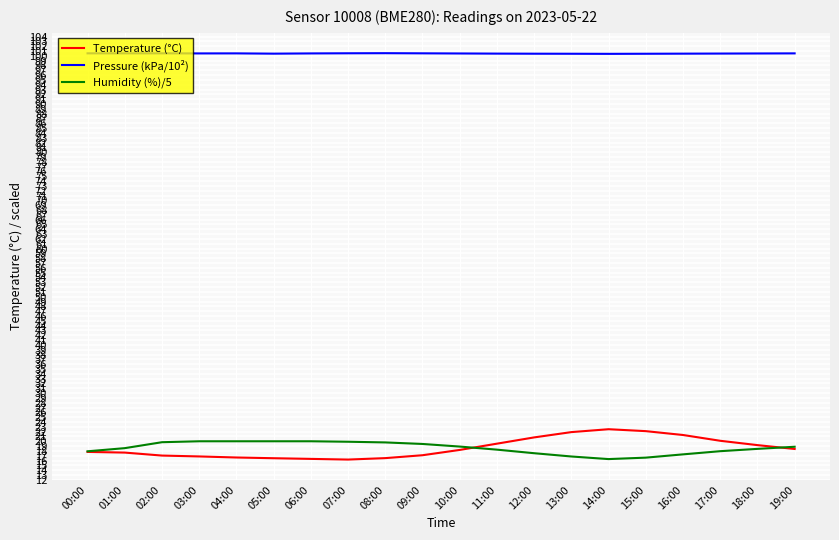

True or false: Temperature (°C) and Pressure (kPa/10²) intersect in this chart.

False